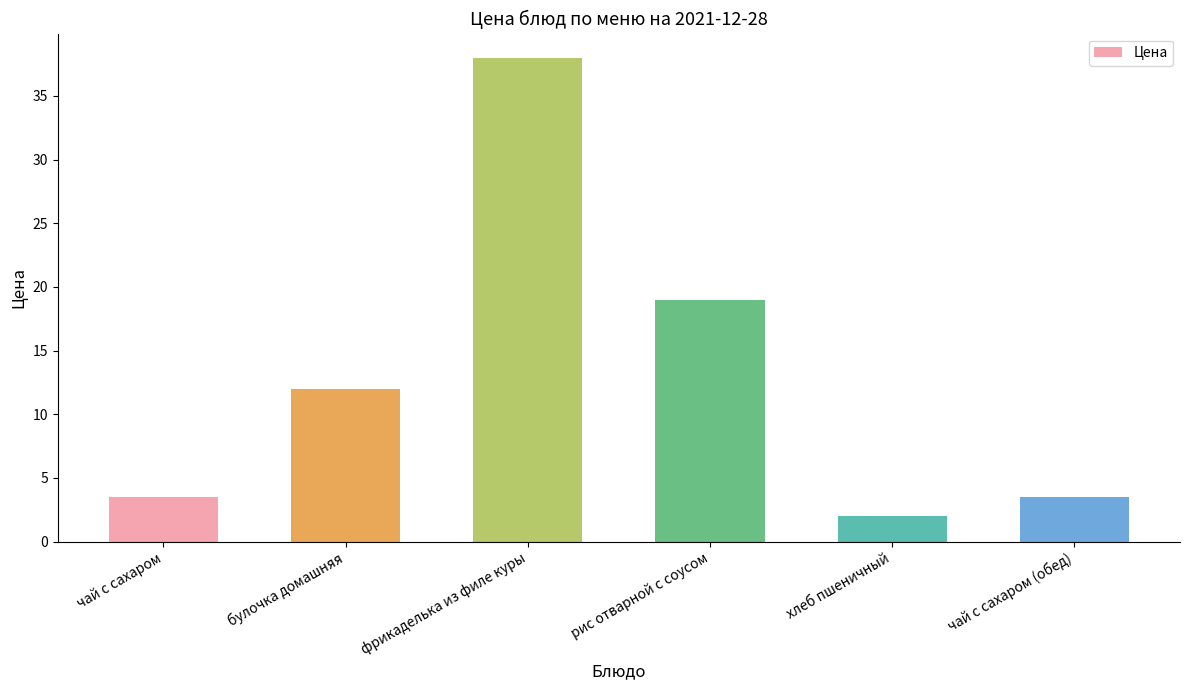

How many values are below 12?

3